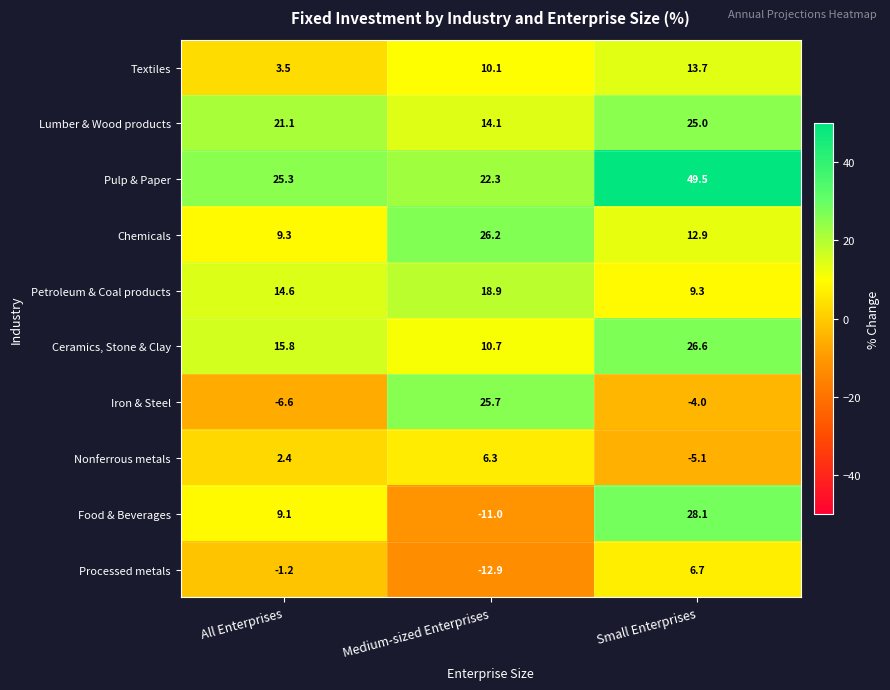

How many distinct data groups are displayed?

10